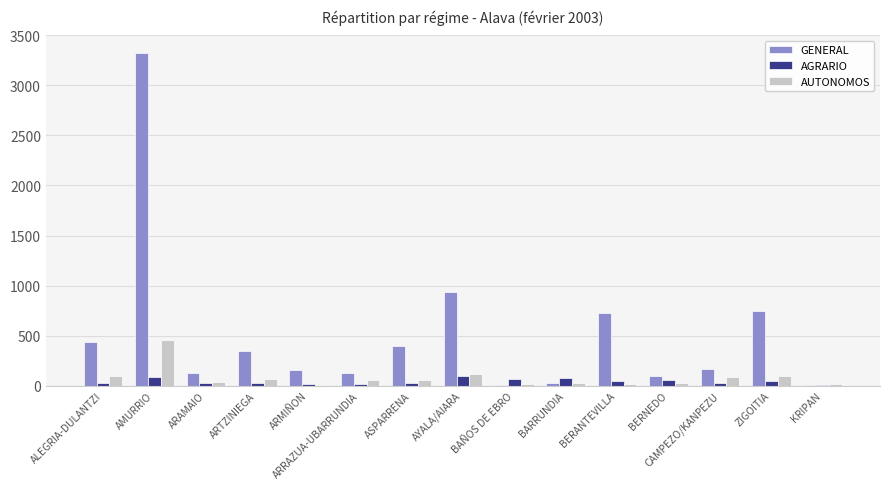

Which category has the highest value in the GENERAL series?

AMURRIO